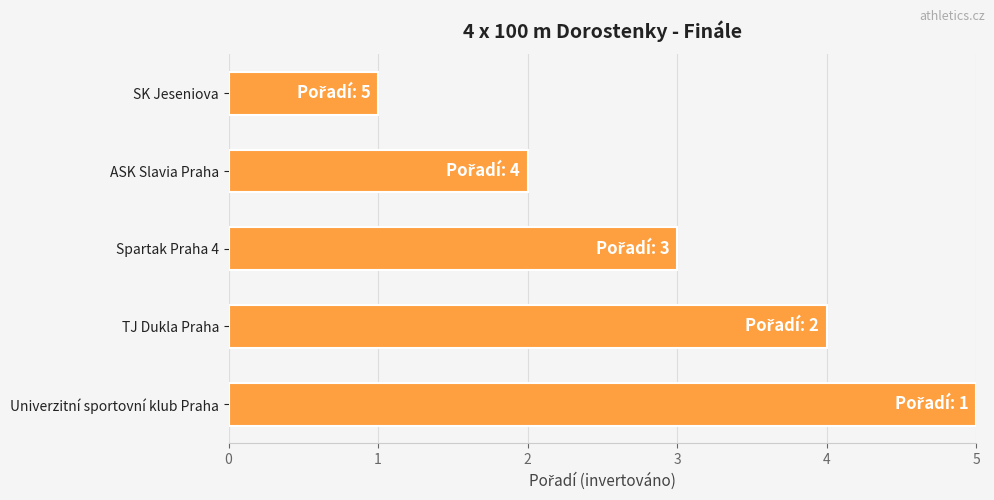

What is the difference between the second highest and minimum values?

3